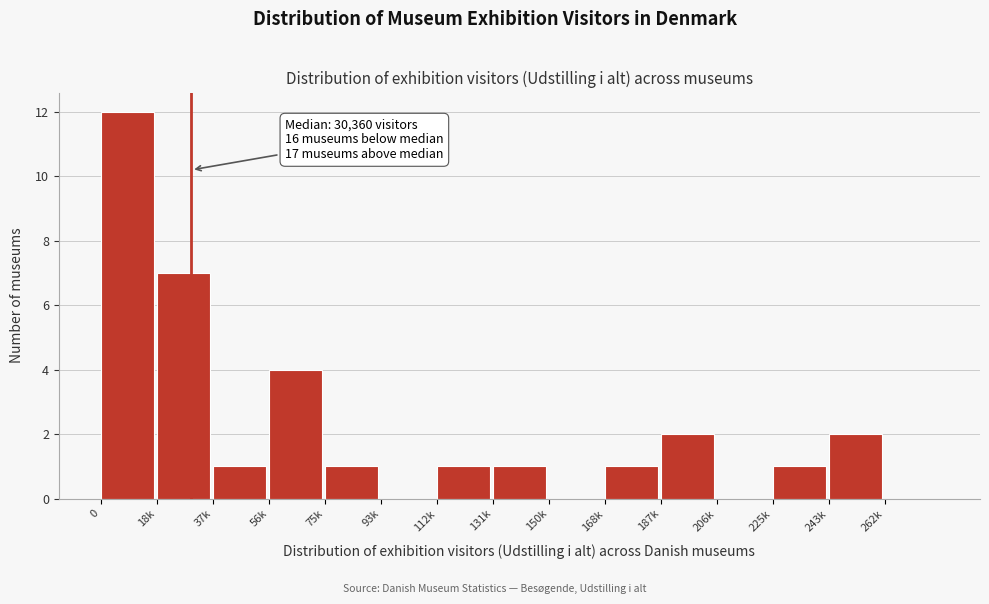

Reading left to right, what are all the values shown in this chart?

0=12	18k=7	37k=1	56k=4	75k=1	93k=0	112k=1	131k=1	150k=0	168k=1	187k=2	206k=0	225k=1	243k=2	262k=0